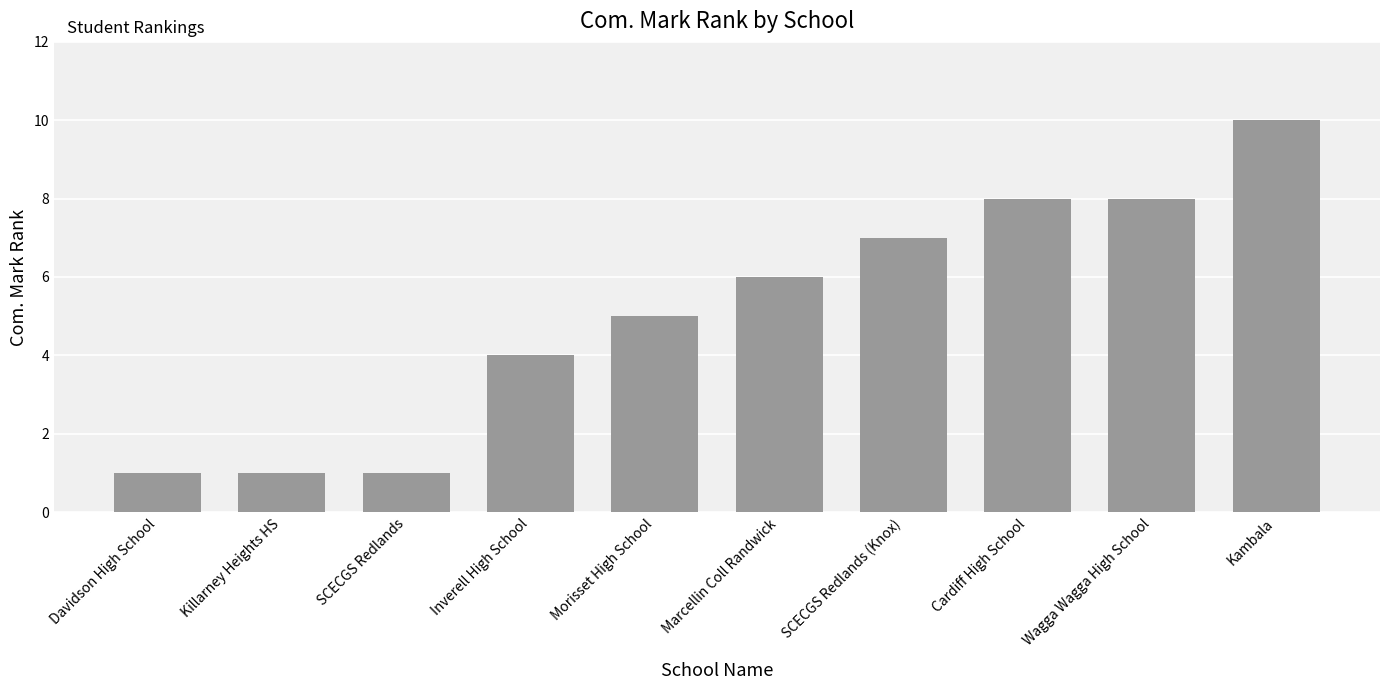

Count the values in the range 1 to 8.

9